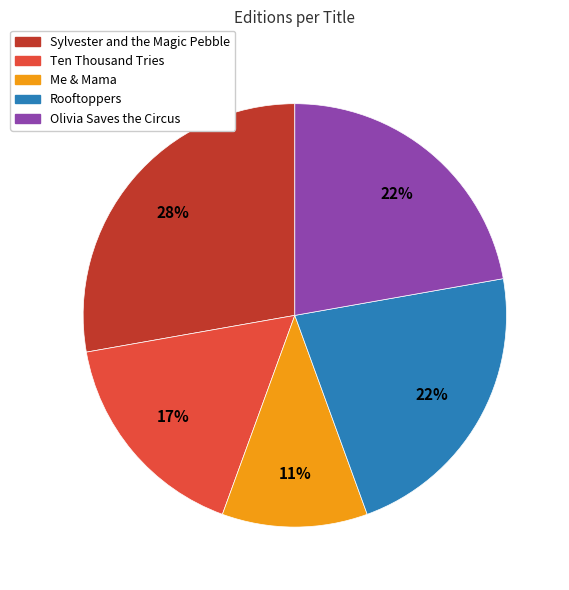

To the nearest percent, what percentage of the pie is Sylvester and the Magic Pebble?

28%